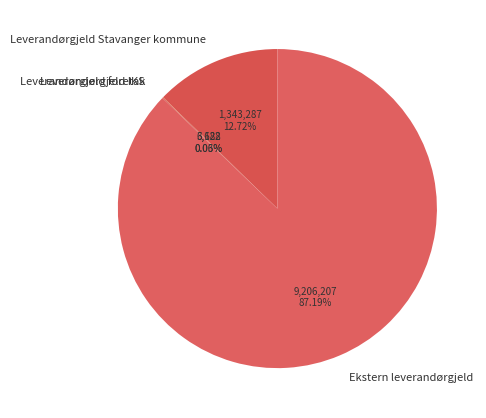

To the nearest percent, what portion does Ekstern leverandørgjeld represent?

87%